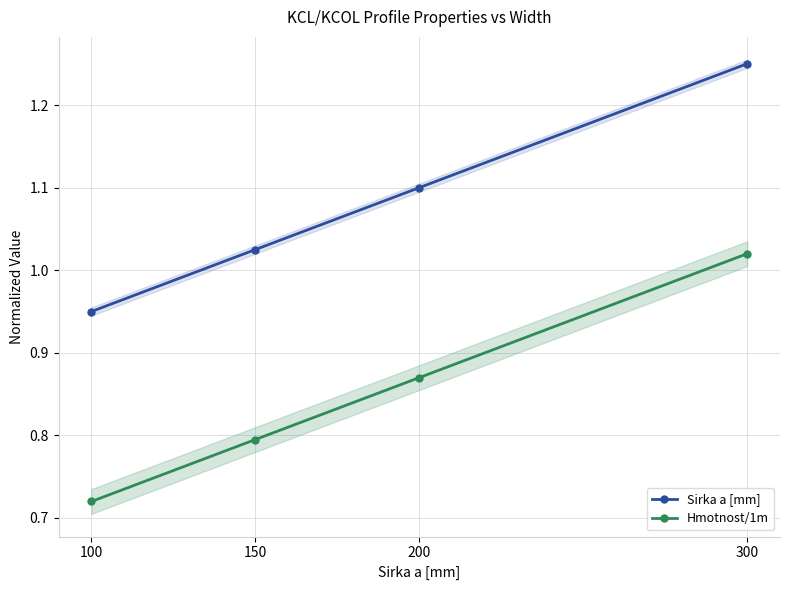

Which has a higher value, 150 or 200?

200